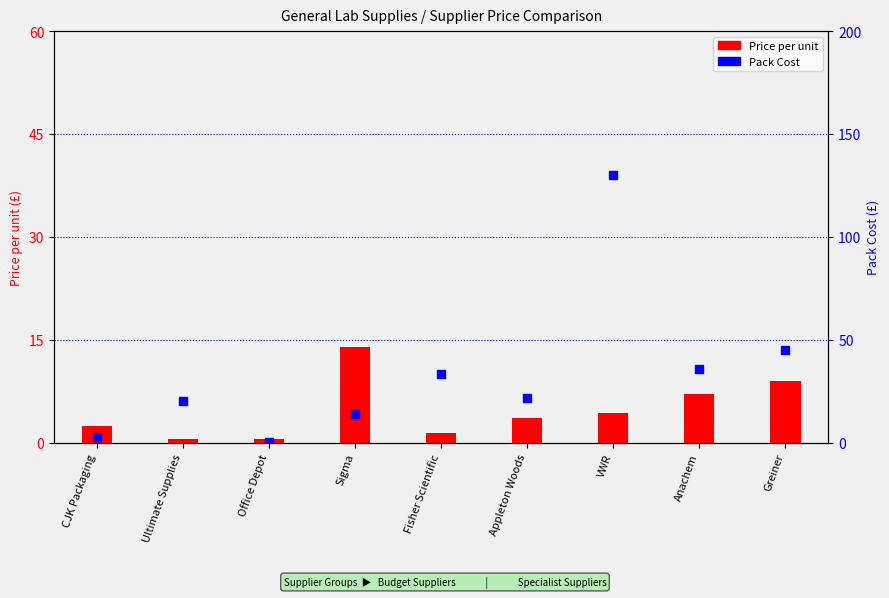

Which series has the largest total across all categories?

Pack Cost